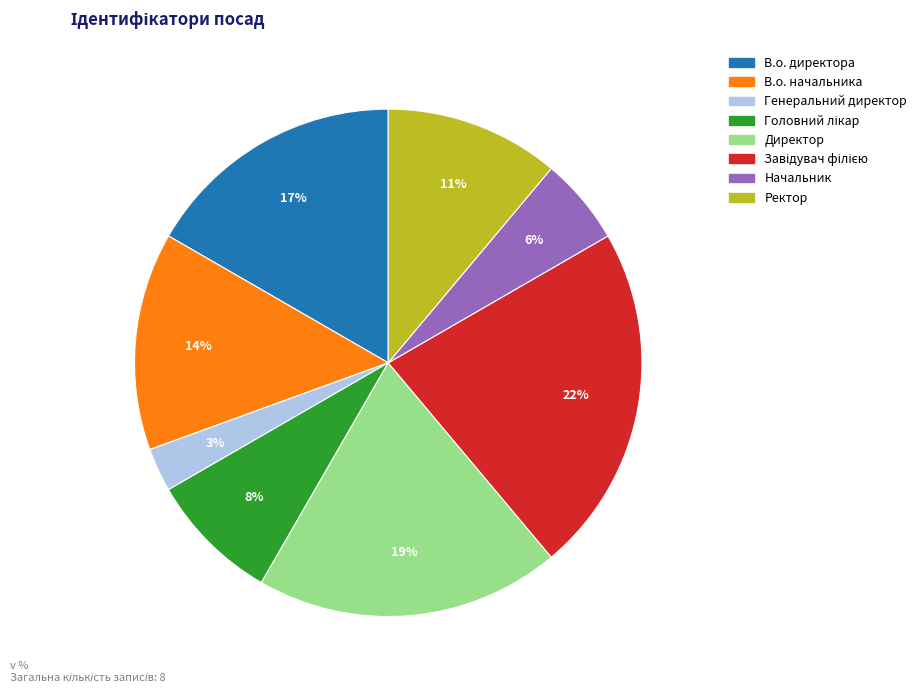

True or false: Директор accounts for 19% of the total.

True